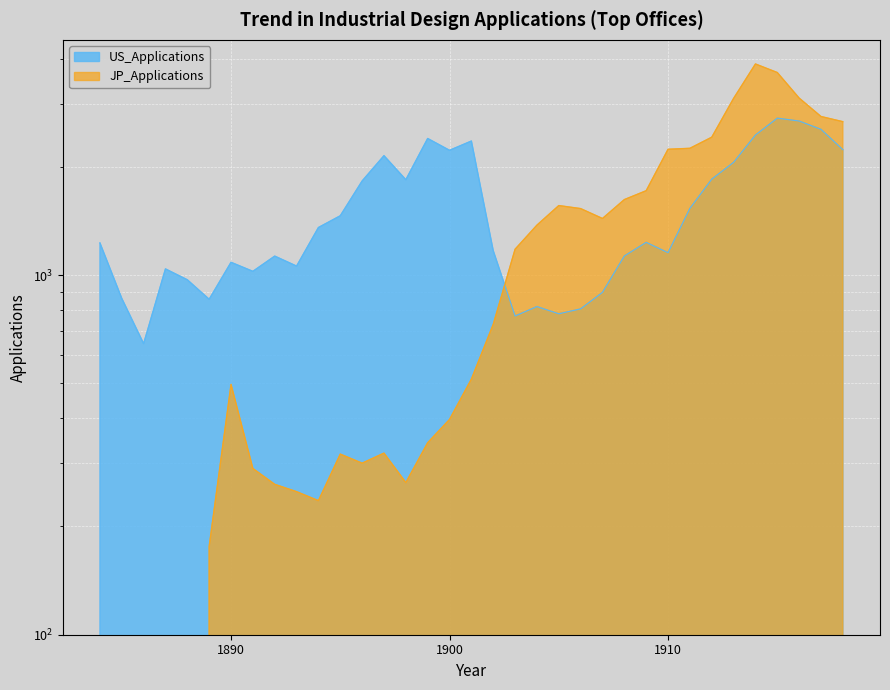

What is the value of the US_Applications point at the 11th from the left?

1357